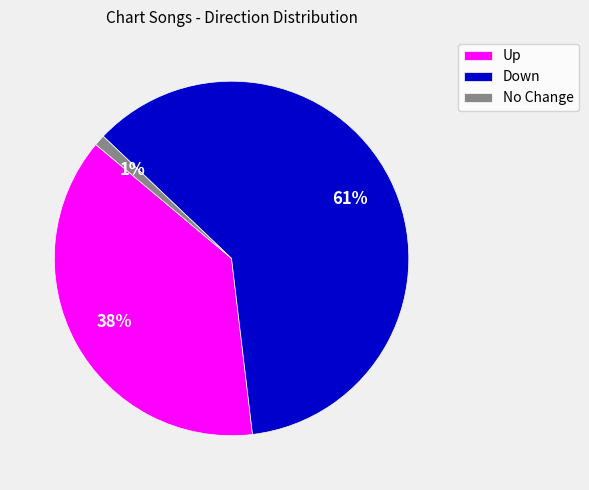

Which category has the smallest portion of the pie?

No Change